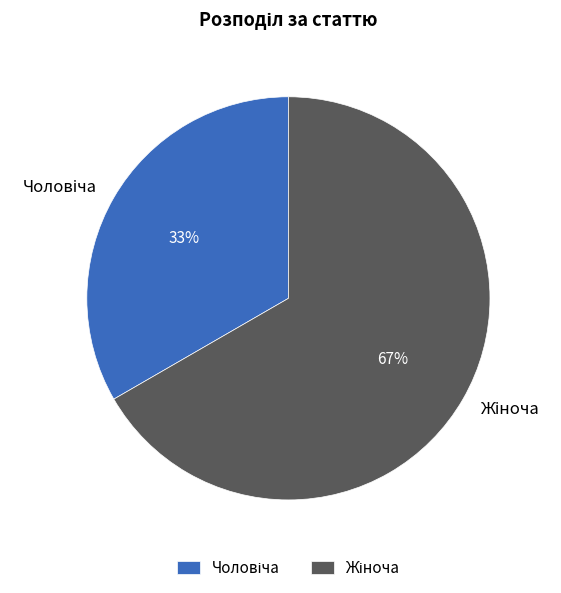

Is there any slice that represents more than half of the pie?

Yes